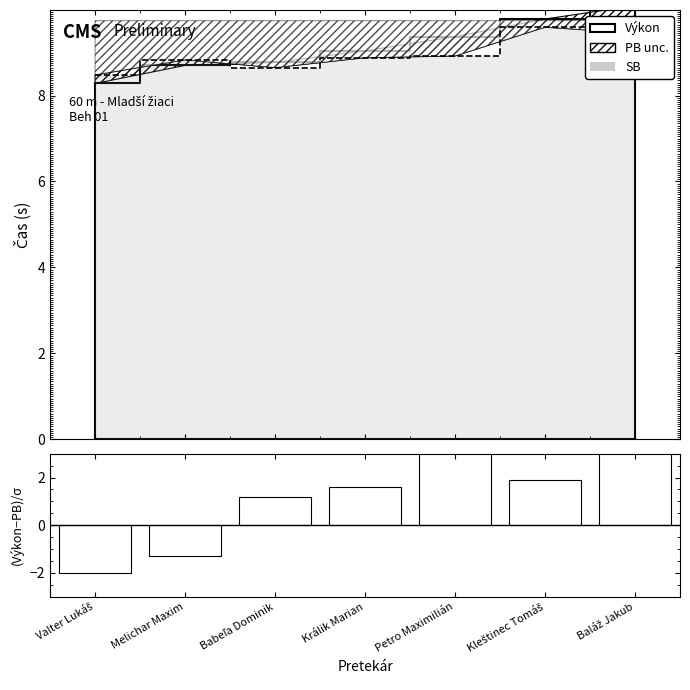

Which series changed the most between Babeľa Dominik and Kleštinec Tomáš?

PB